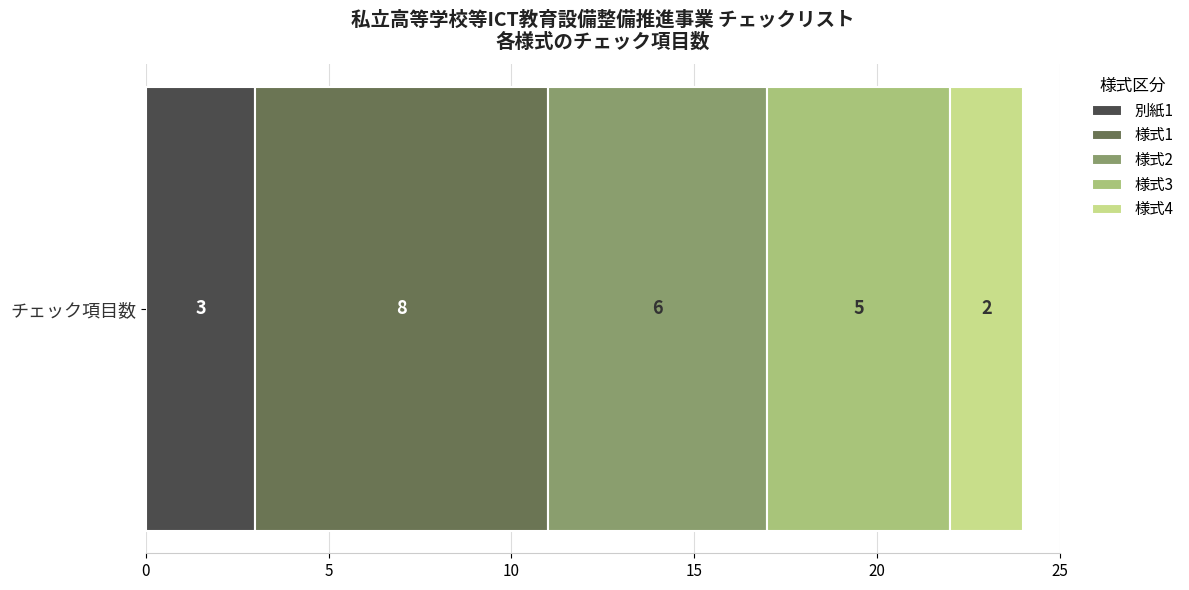

Rank the categories by 別紙1 value from highest to lowest.

チェック項目数